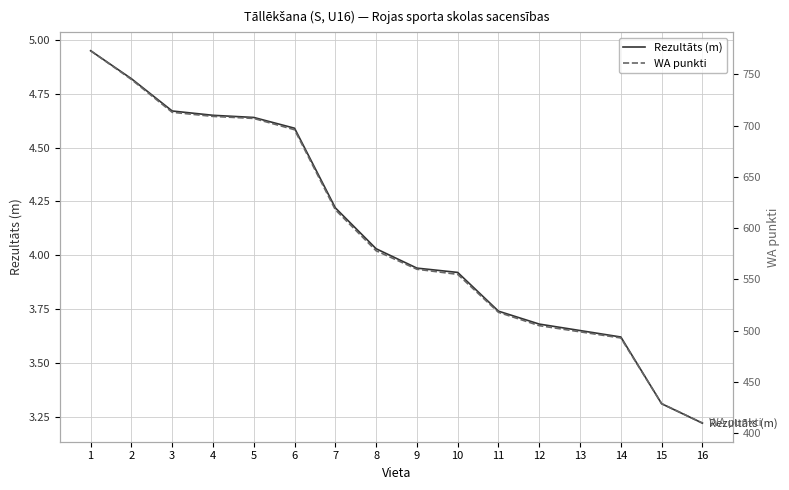

Reading left to right, list all the values displayed in this chart.

Rezultāts (m): 5.0	4.8	4.7	4.7	4.6	4.6	4.2	4.0	3.9	3.9	3.7	3.7	3.6	3.6	3.3	3.2
WA punkti: 773.0	745.0	713.0	709.0	707.0	696.0	618.0	578.0	560.0	555.0	518.0	505.0	499.0	493.0	429.0	410.0